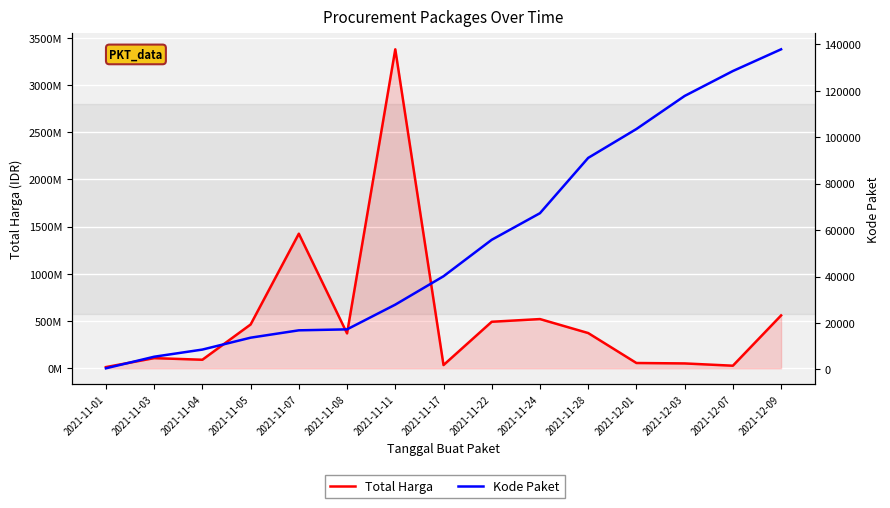

What is the minimum value shown in the chart?

464